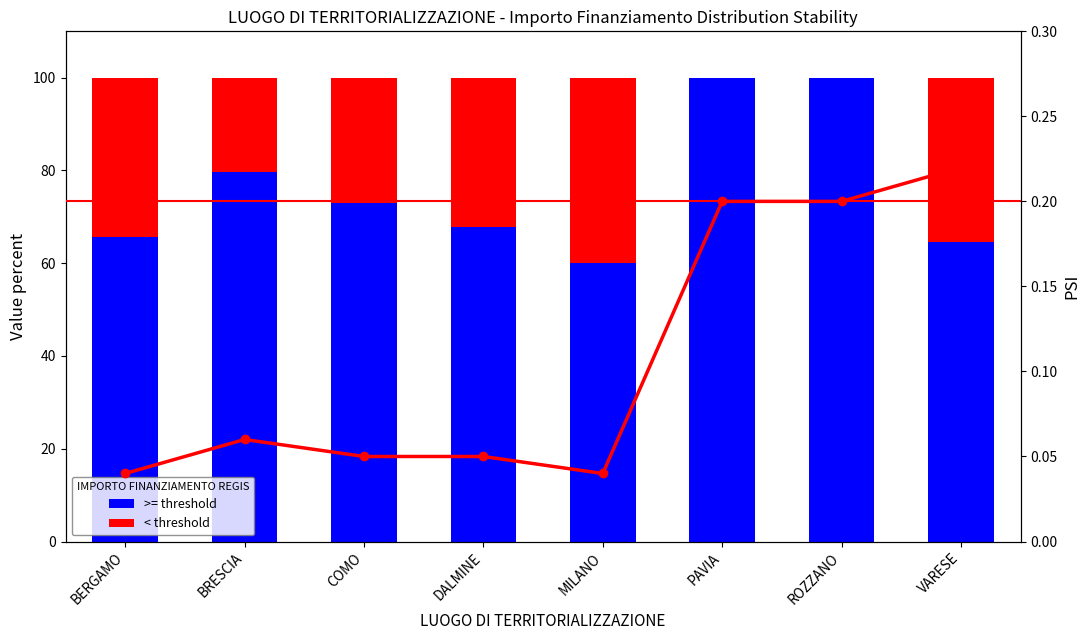

Is the value of >= threshold at PAVIA greater than the value of < threshold at MILANO?

Yes